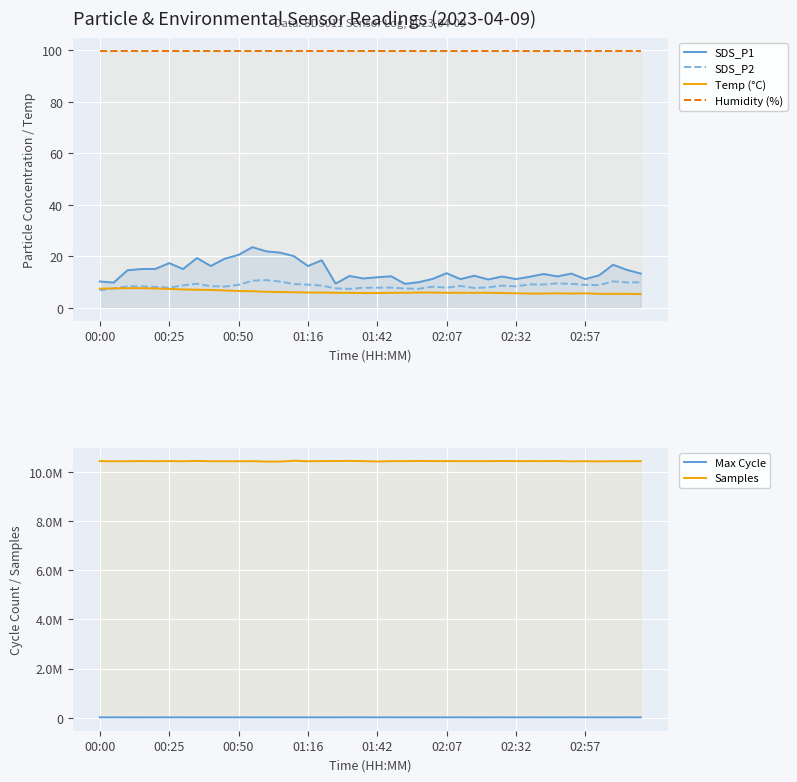

The Samples series shows 10429823.0 at 21. True or false?

True